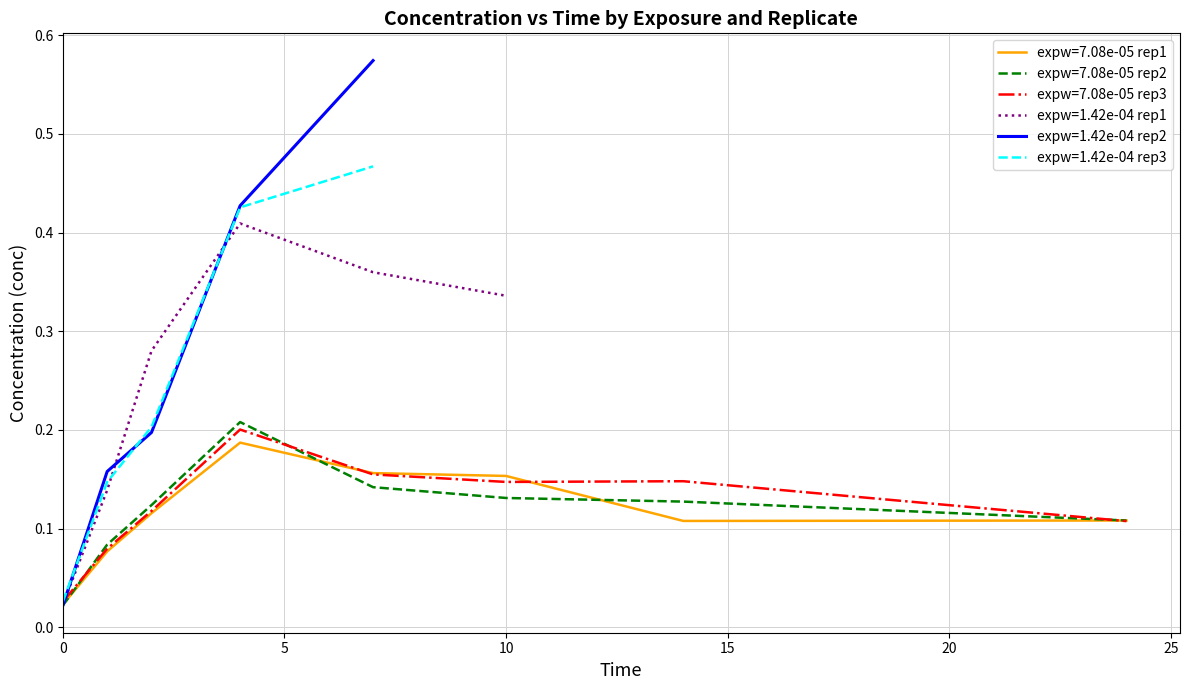

Count the expw=7.08e-05 (rep 1) values in the range 0 to 1.

8